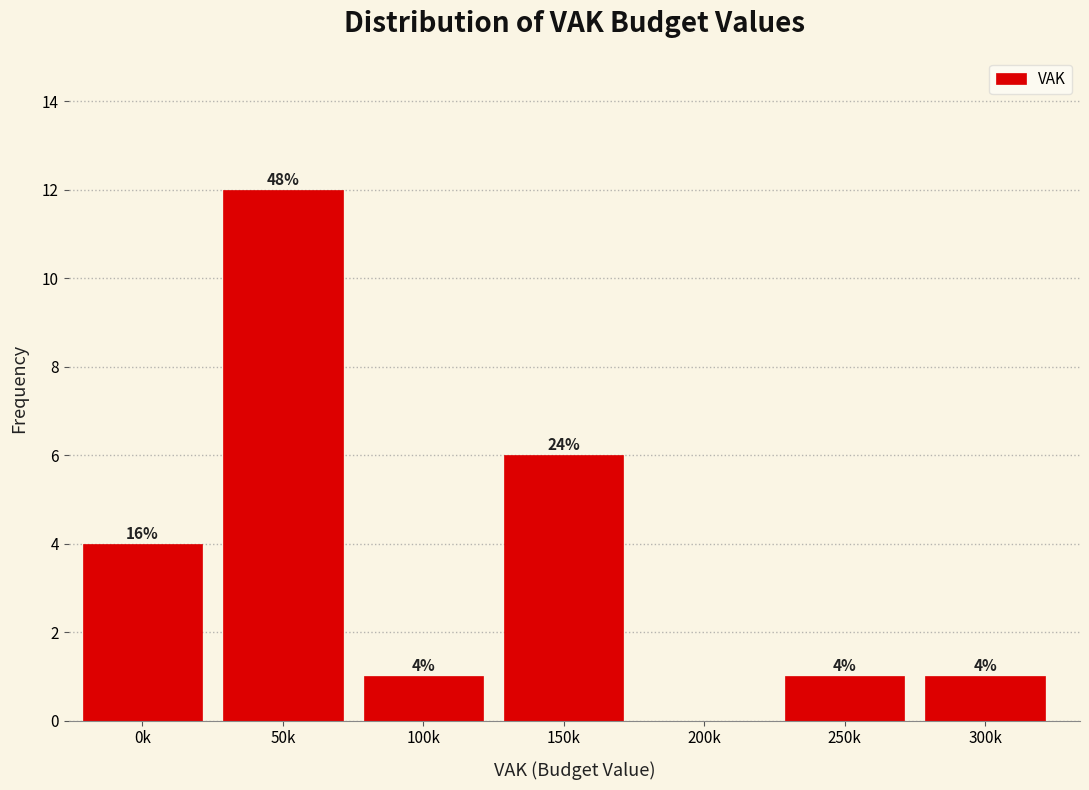

Reading right to left, extract all data points from this chart.

300k=1	250k=1	200k=0	150k=6	100k=1	50k=12	0k=4